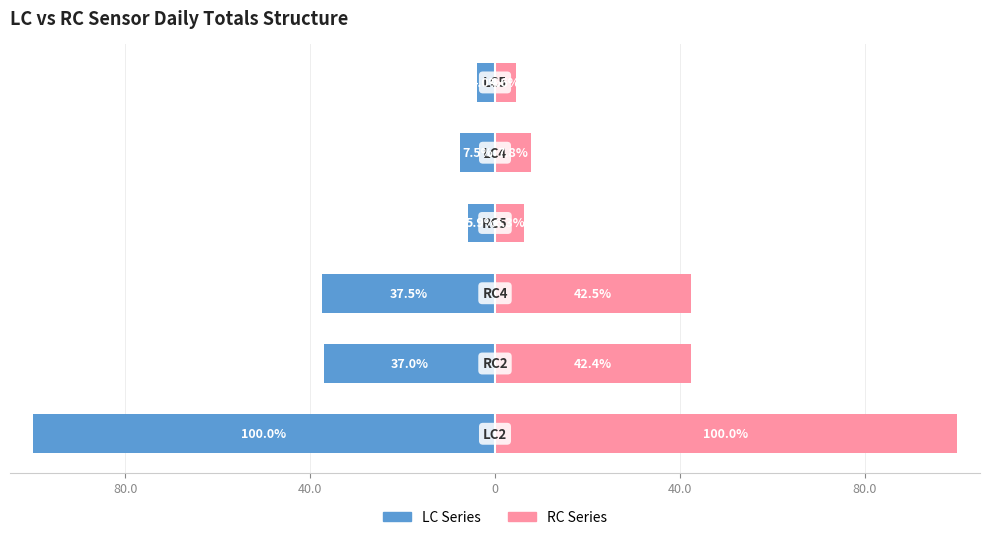

What is the difference between the highest and lowest values at 80.0?

200.0